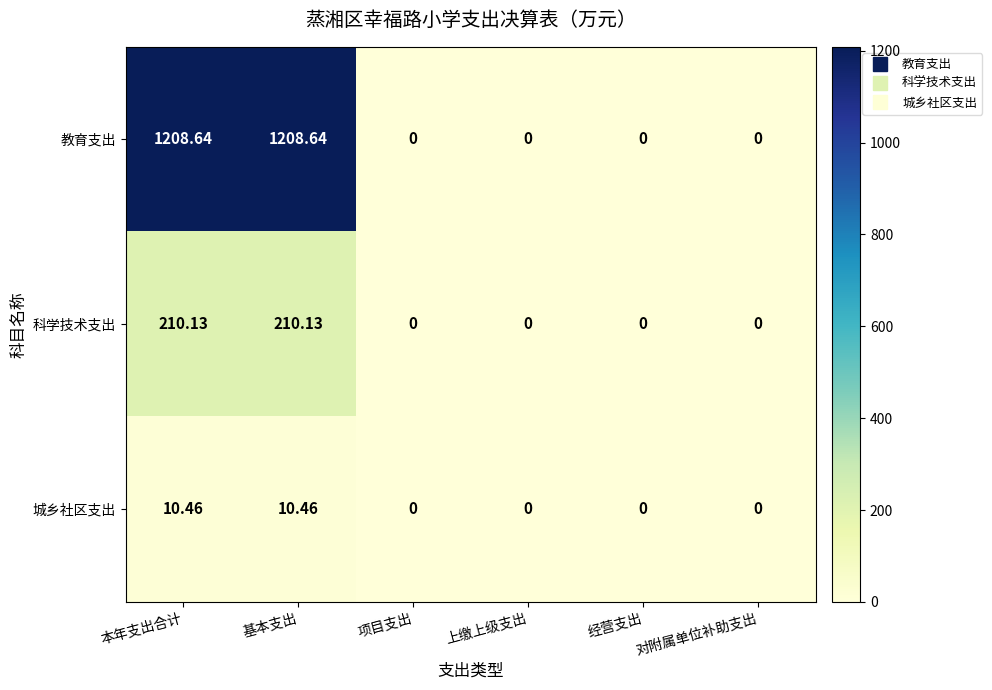

Which series has the largest total across all categories?

教育支出